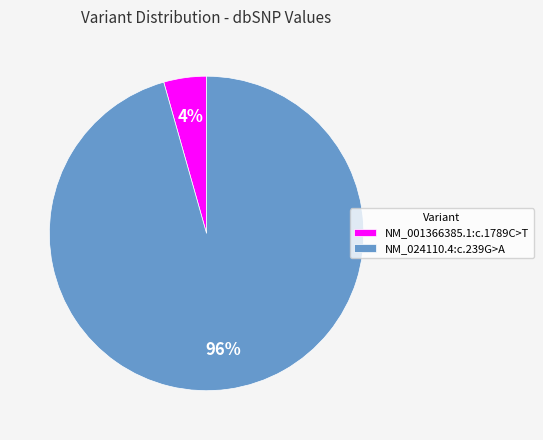

Rank the categories by value from lowest to highest.

NM_001366385.1:c.1789C>T, NM_024110.4:c.239G>A